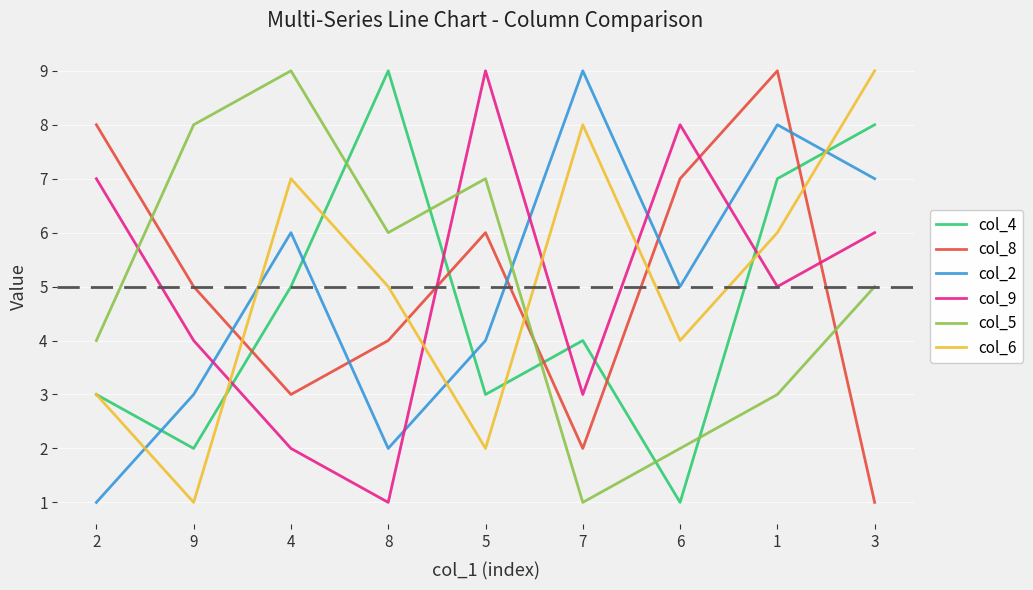

What is the minimum value for col_2?

1